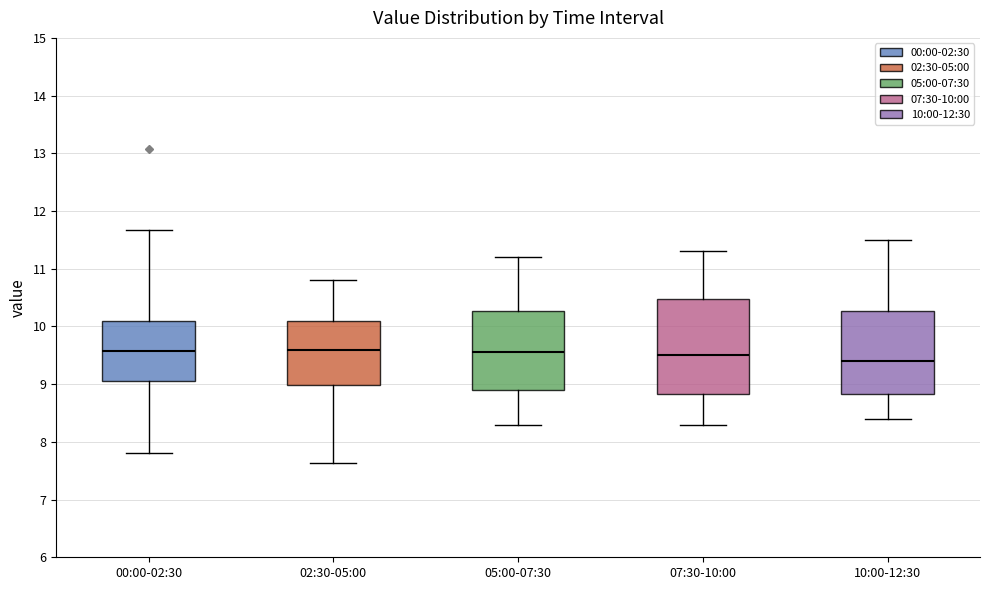

Comparing the boxes themselves (not the whiskers), which one is the tallest?

07:30-10:00